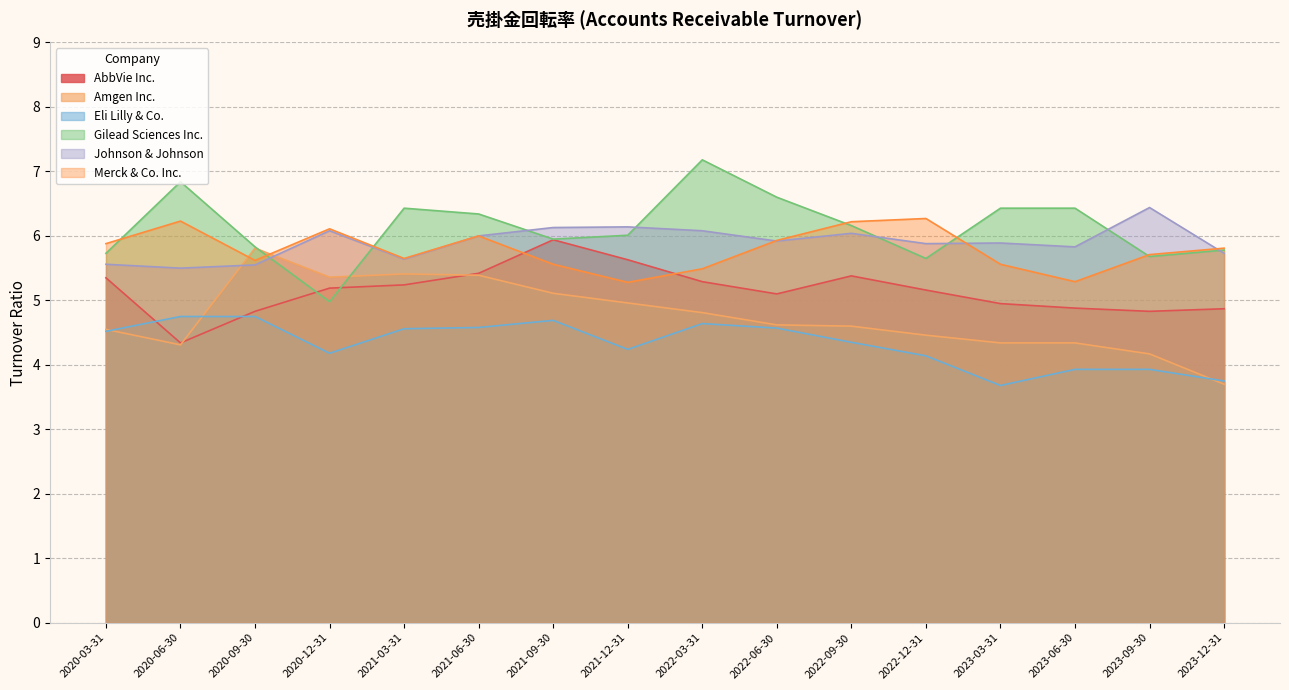

At which category is the sum across all series the highest?

2021-06-30